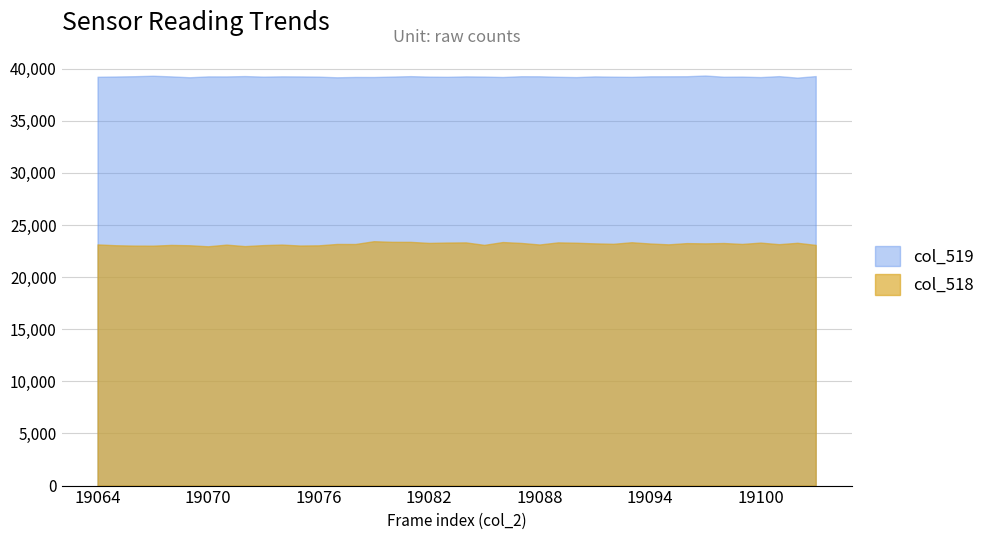

True or false: col_519 has more than 2 points higher than both neighbors.

True